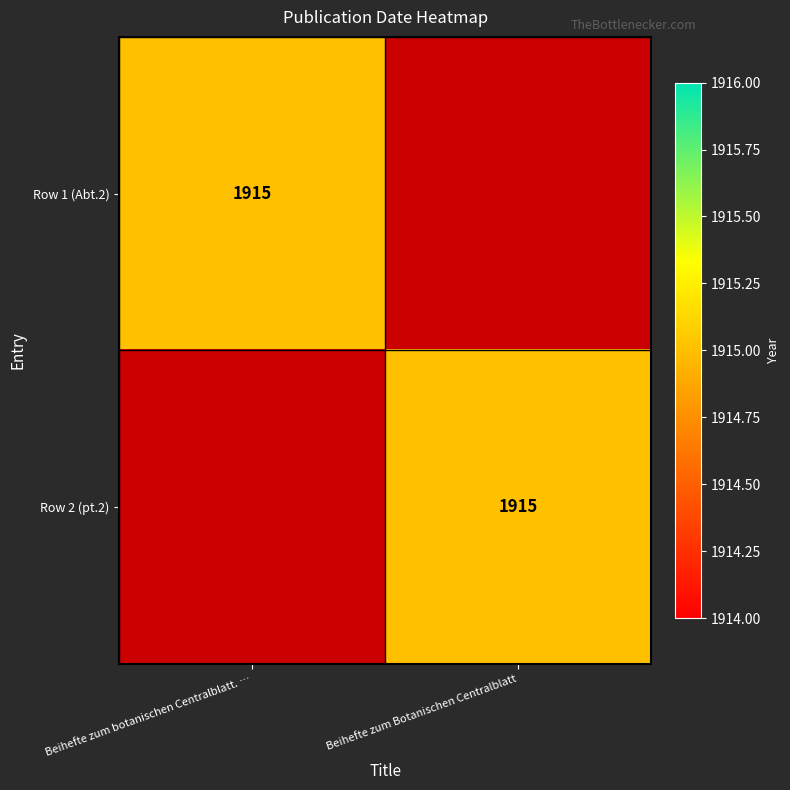

The Row 2 (pt.2) series shows 1915 at Beihefte zum Botanischen Centralblatt. True or false?

True